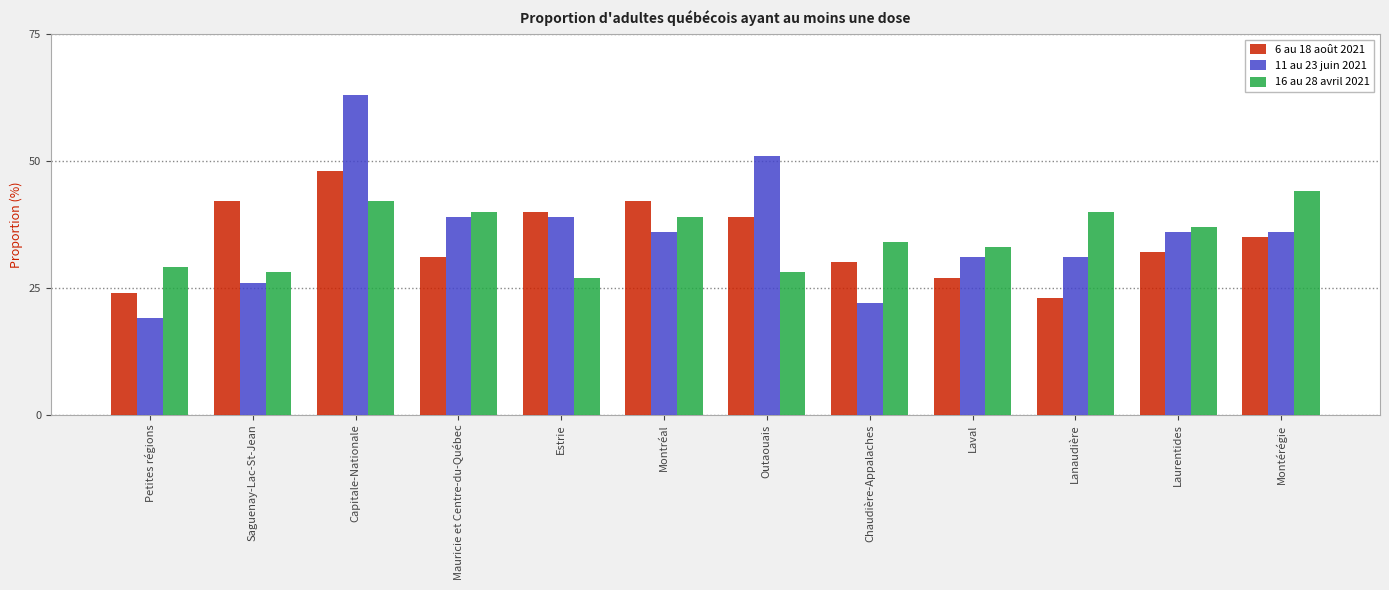

What is the maximum value shown in the chart?

63